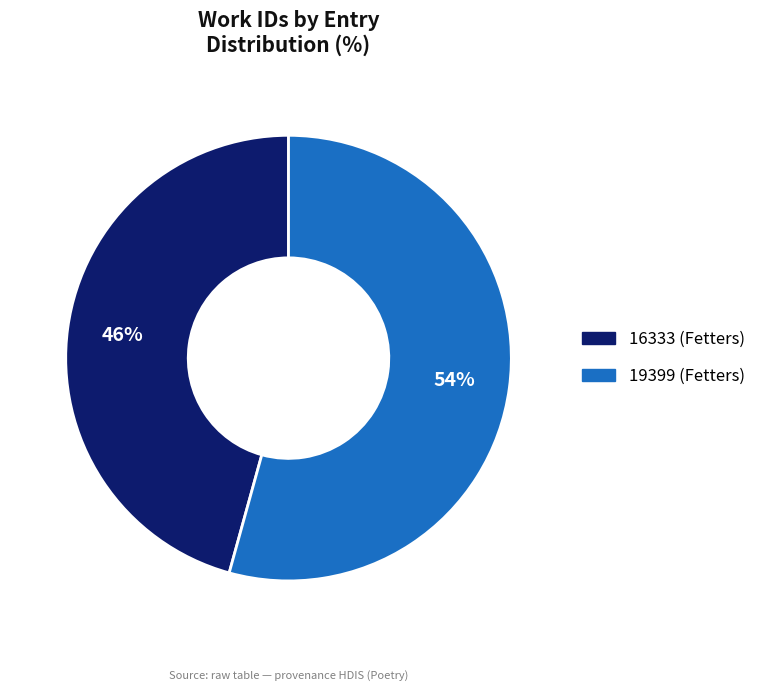

Combined, do 16333 (Fetters) and 19399 (Fetters) account for over 50%?

Yes